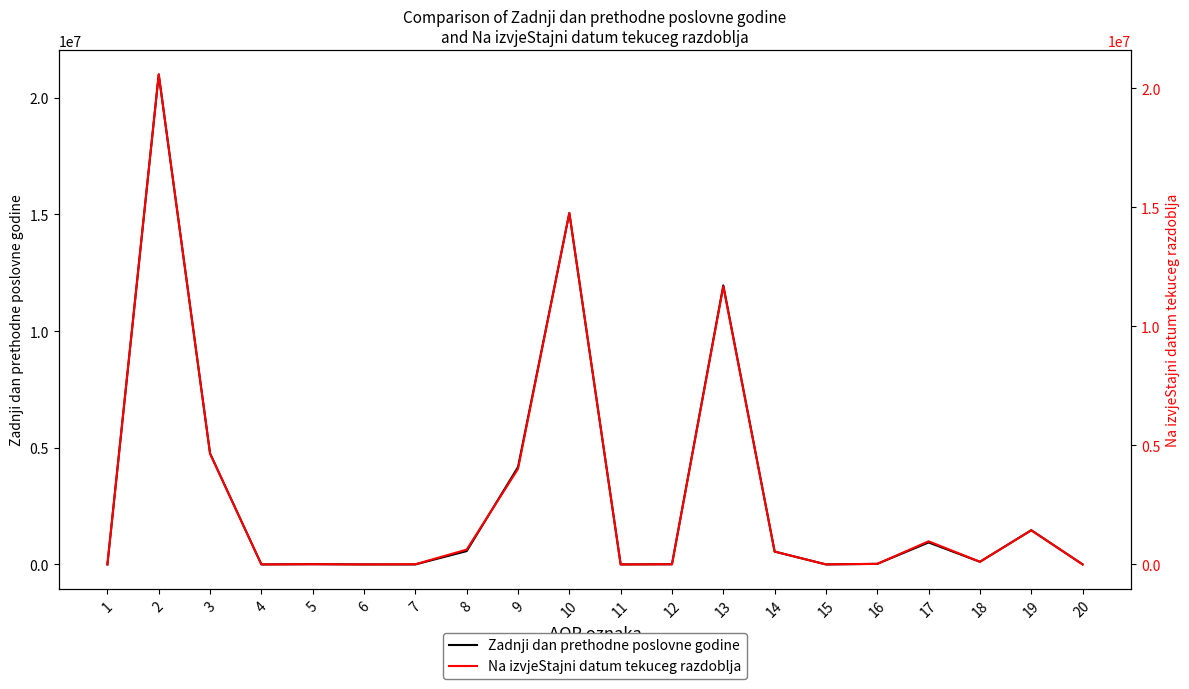

The Na izvjeStajni datum tekuceg razdoblja series shows 29670088 at 2. True or false?

False